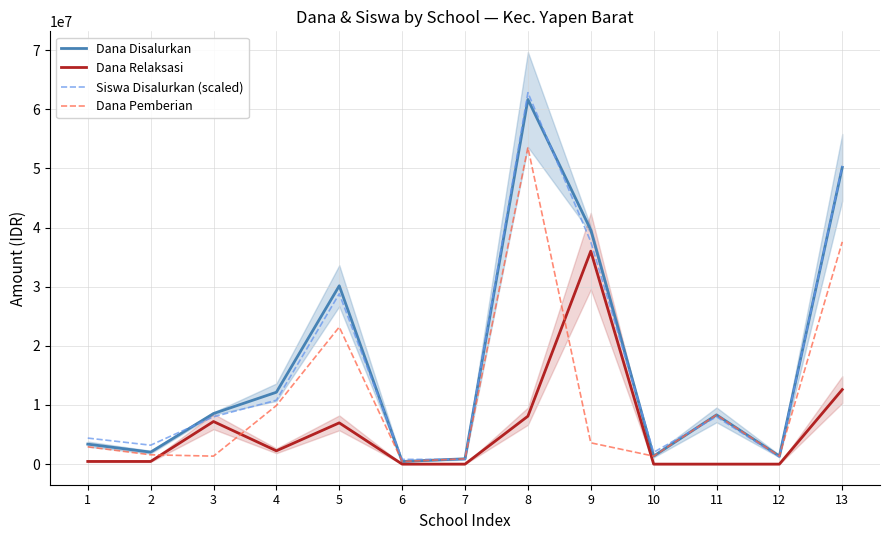

What is the value of the Dana Pemberian point at the 8th from the left?

53550000